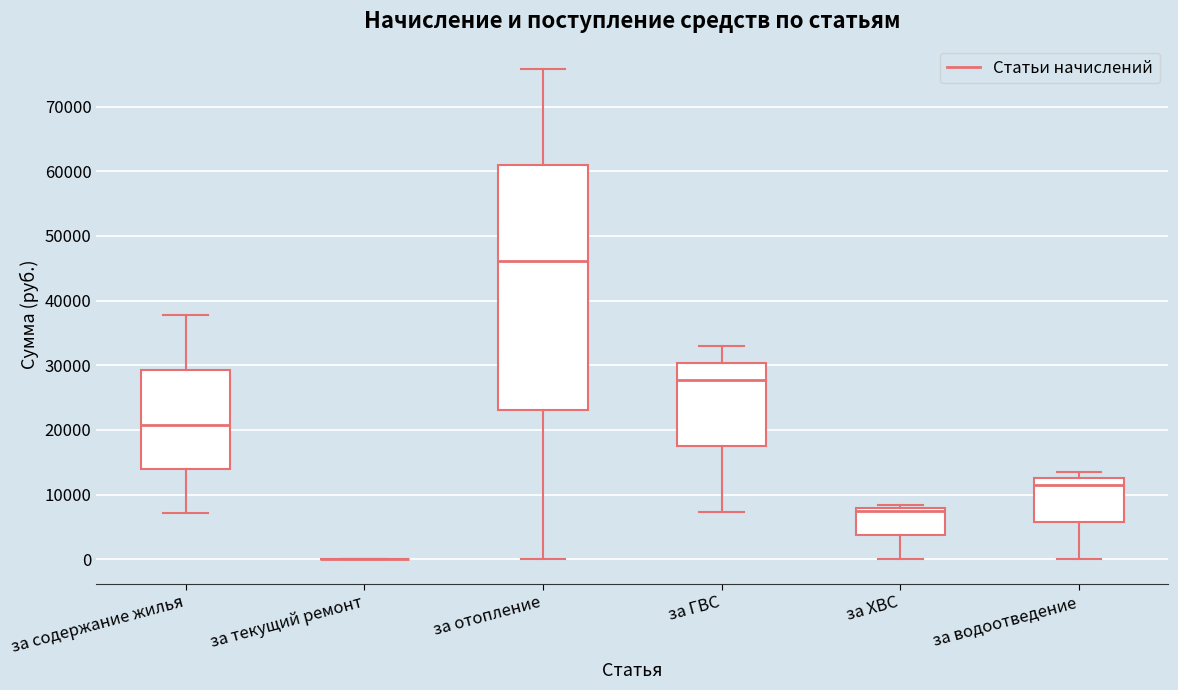

Reading left to right, read every box against the y-axis: the position of its median line, the range the box covers, and the ends of its whiskers. The values are not printed on the chart, so give them approximately, as read against the axis.

за содержание жилья: median 21000, box 14000 to 29000, whiskers 7000 to 38000
за текущий ремонт: box collapsed to a line at 0, whiskers 0 to 0
за отопление: median 46000, box 23000 to 61000, whiskers 0 to 76000
за ГВС: median 28000, box 18000 to 30000, whiskers 7000 to 33000
за ХВС: median 7000, box 4000 to 8000, whiskers 0 to 8000 (just above the box's upper edge)
за водоотведение: median 11000, box 6000 to 12000, whiskers 0 to 14000